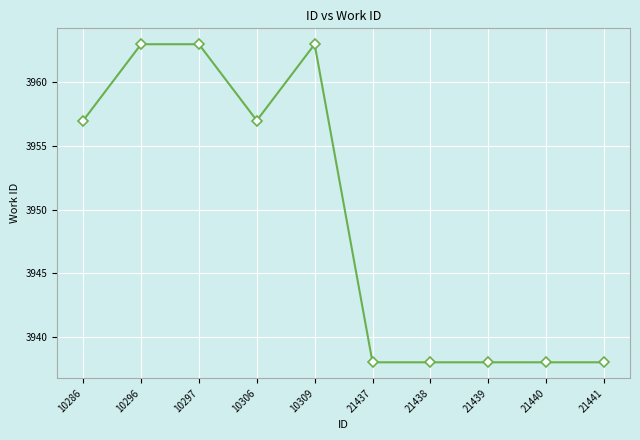

Is it true that the value at 10309 is 3963?

True